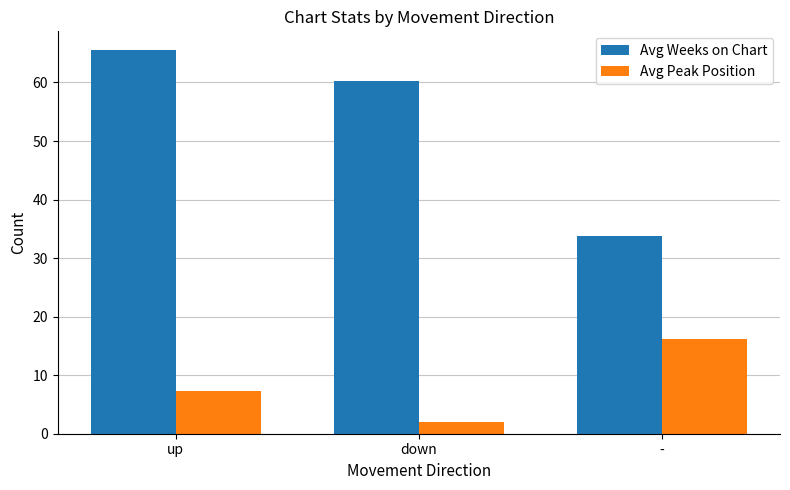

Rank the series by their maximum value, from lowest to highest.

Avg Peak Position, Avg Weeks on Chart